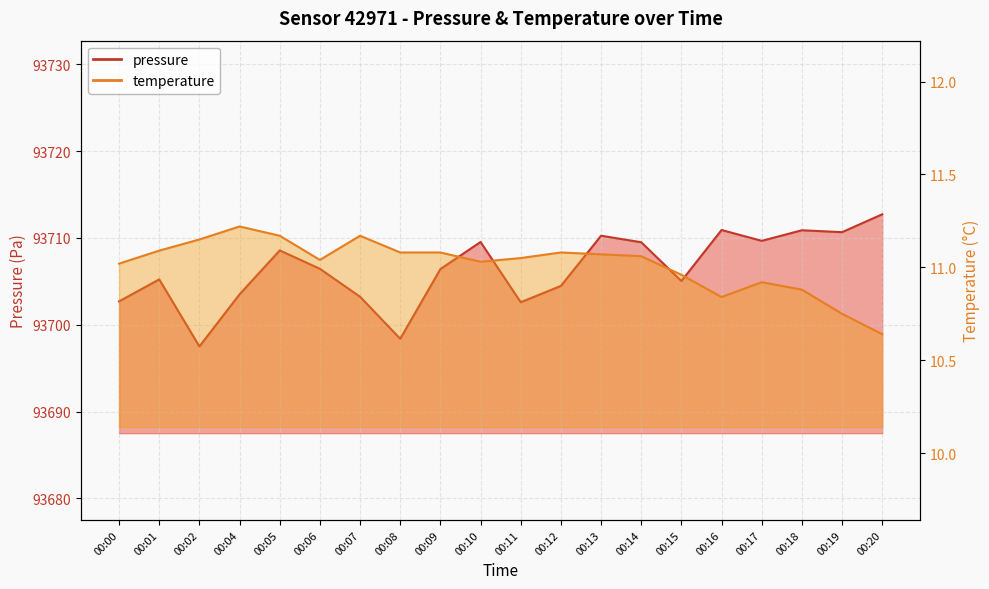

Which series changed the most between 00:01 and 00:11?

pressure